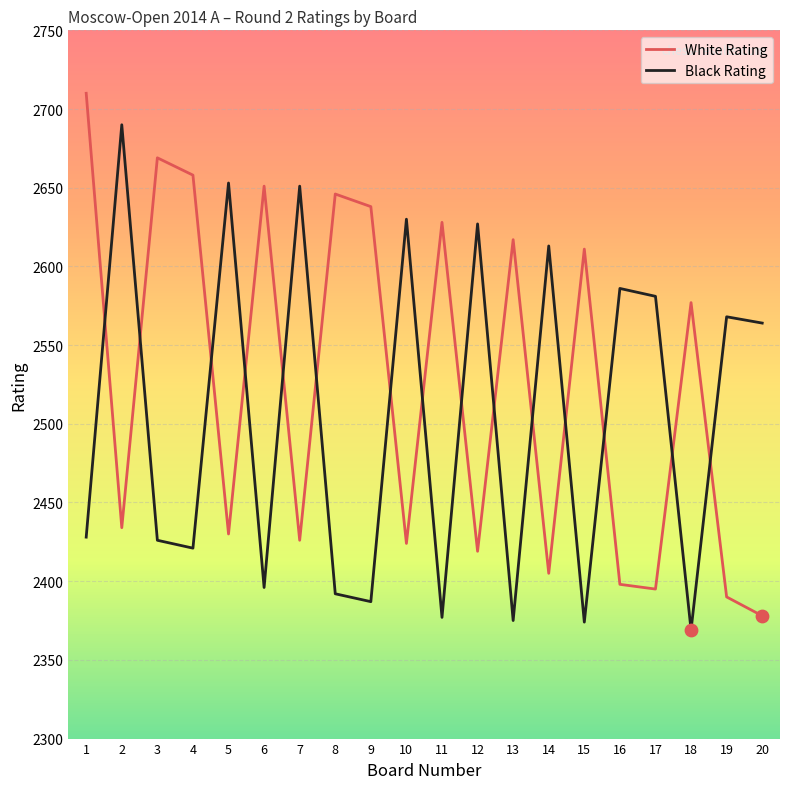

What is the spread (max minus min) of values at 2?

256